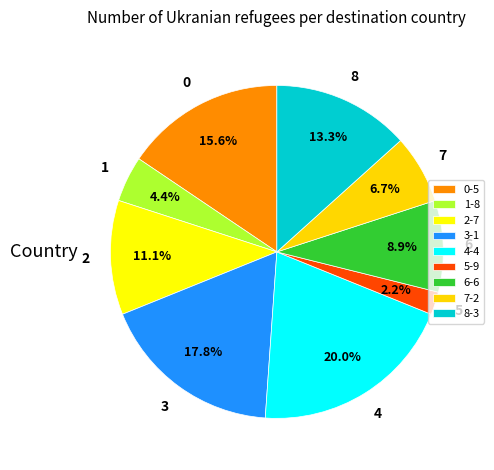

How many segments does this pie chart have?

9